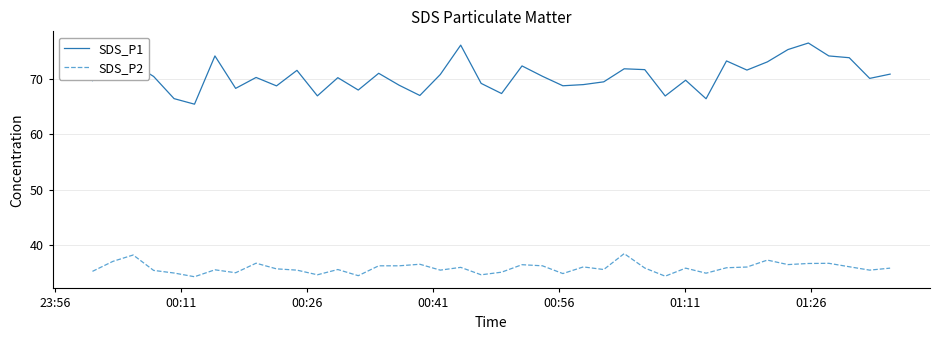

What is the maximum value for SDS_P1?

76.4